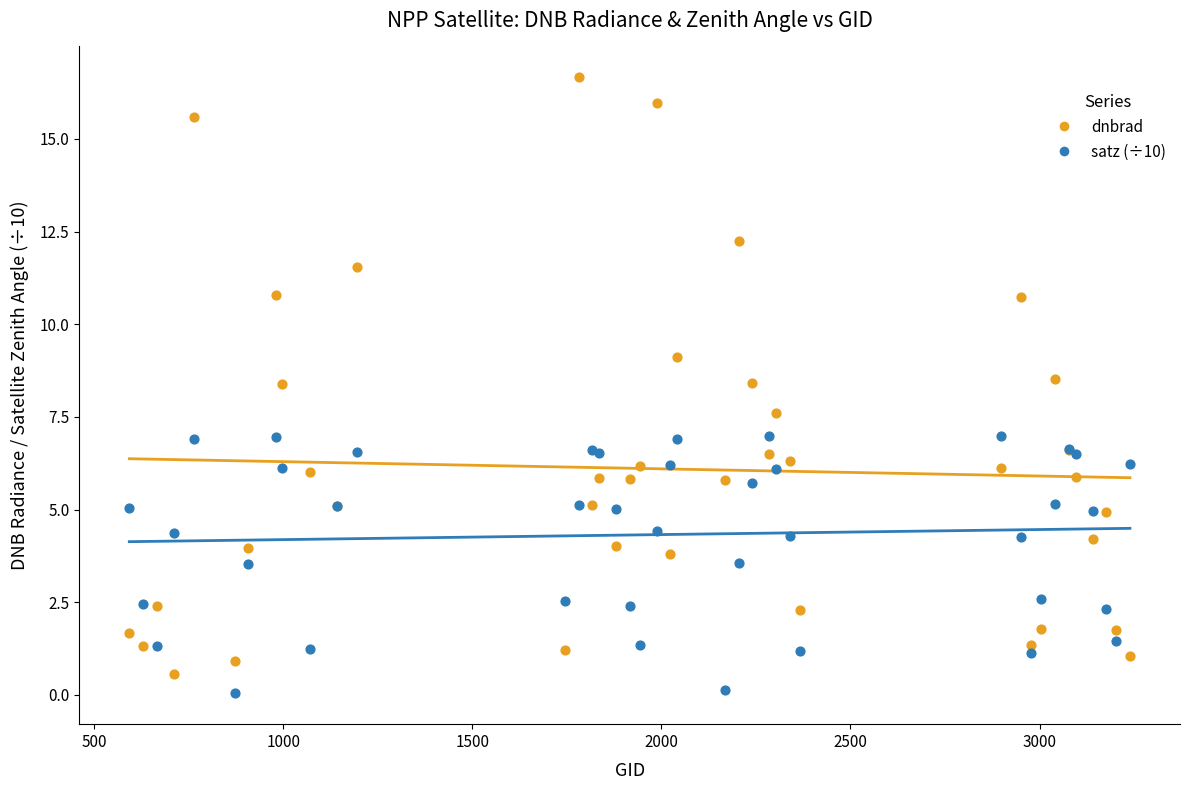

Which series contains the highest Y value?

dnbrad